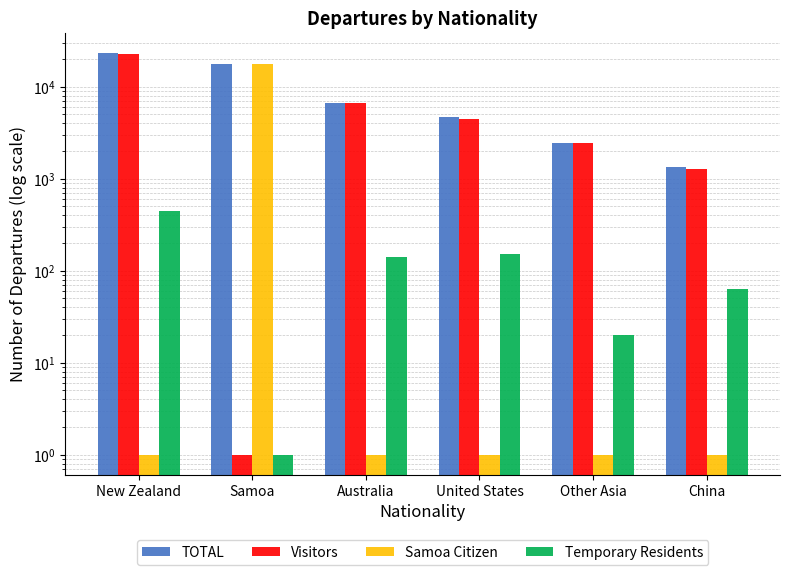

True or false: TOTAL has a value of 3823 at Other Asia.

False